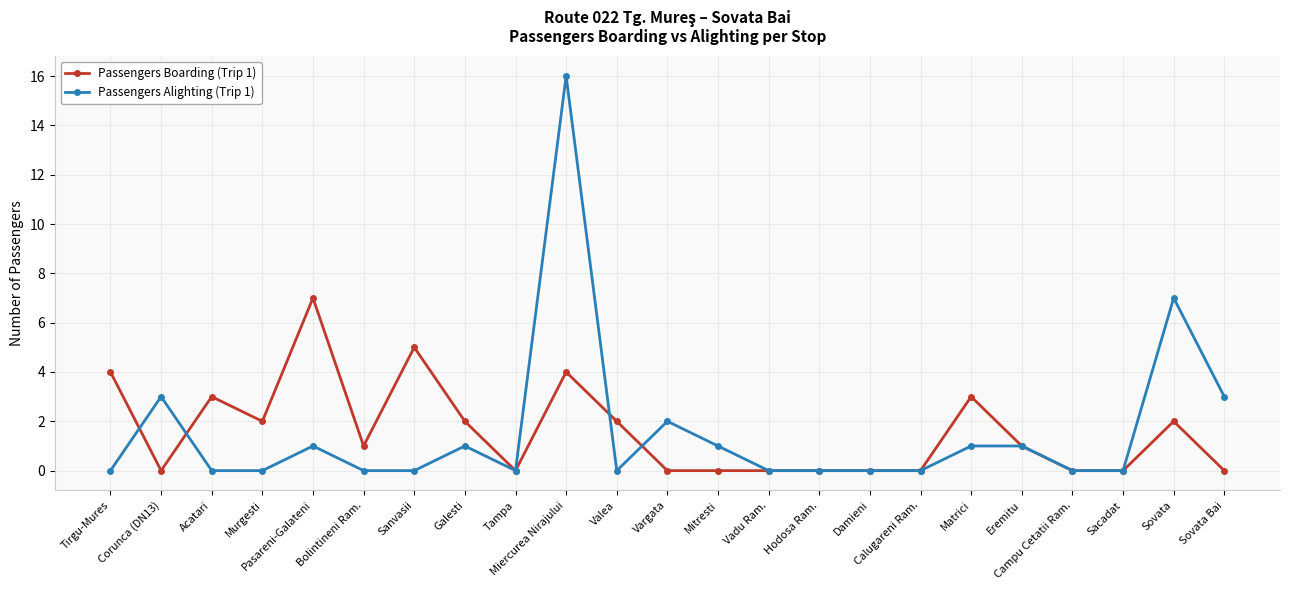

After their last crossing, which series has the higher values: Passengers Alighting (Trip 1) or Passengers Boarding (Trip 1)?

Passengers Alighting (Trip 1)